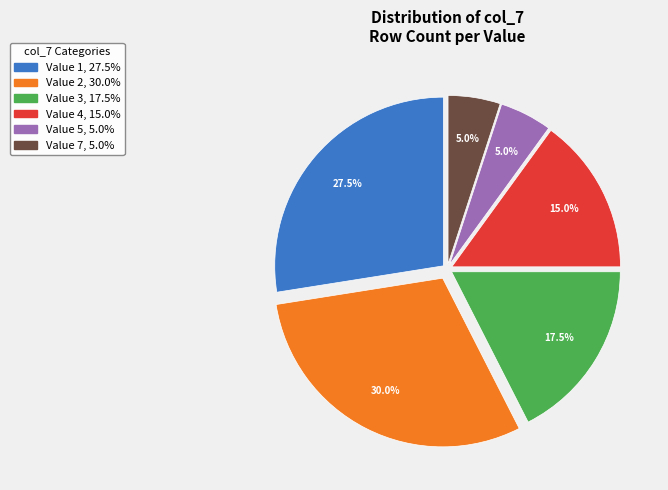

Is there a majority slice in this chart?

No